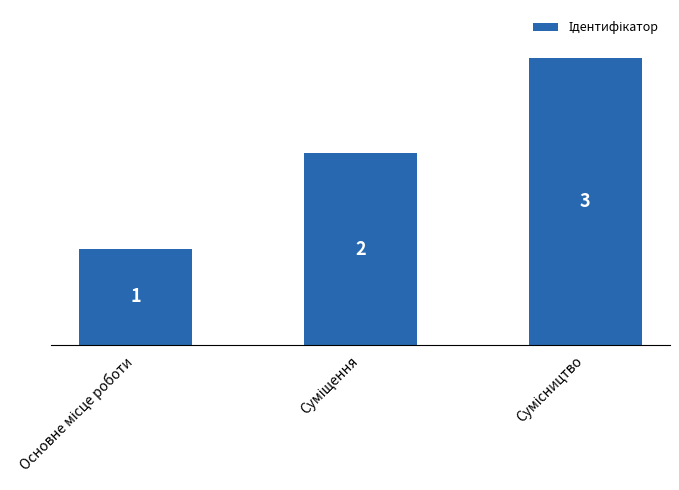

What is the greatest value displayed?

3